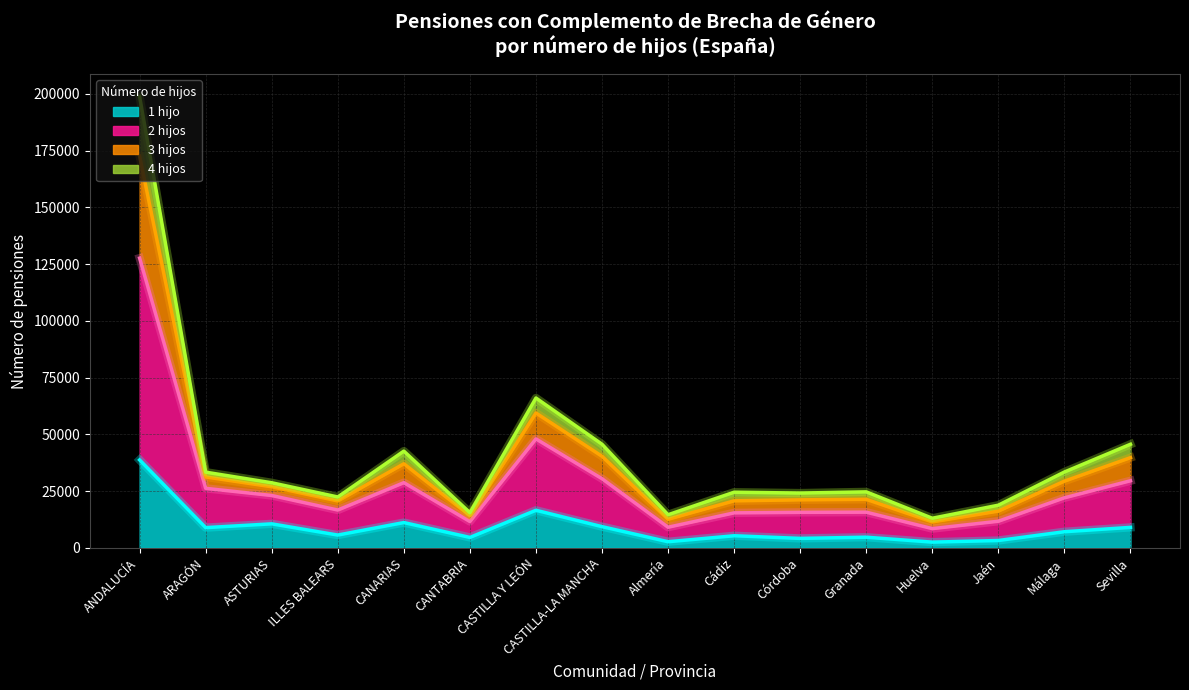

At which category is the sum across all series the highest?

ANDALUCÍA